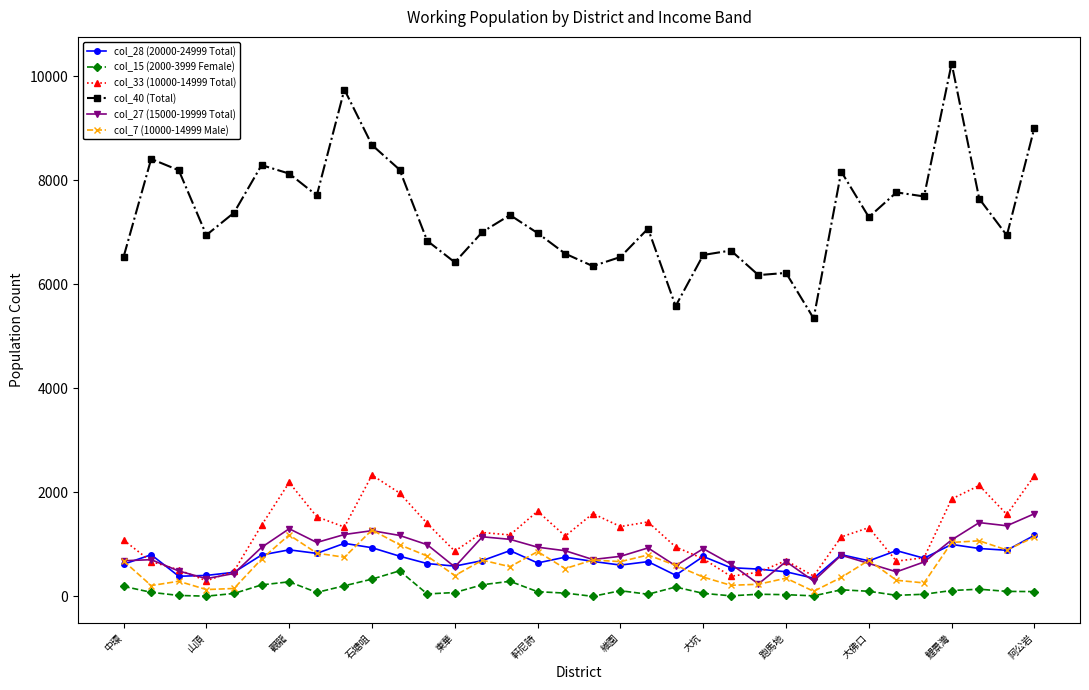

True or false: col_7 (10000-14999 Male) has more than 0 points higher than both neighbors.

True